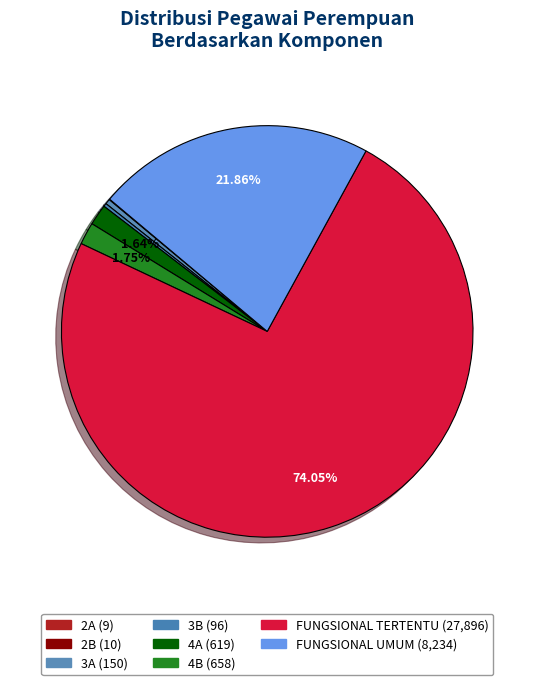

Is there a majority slice in this chart?

Yes